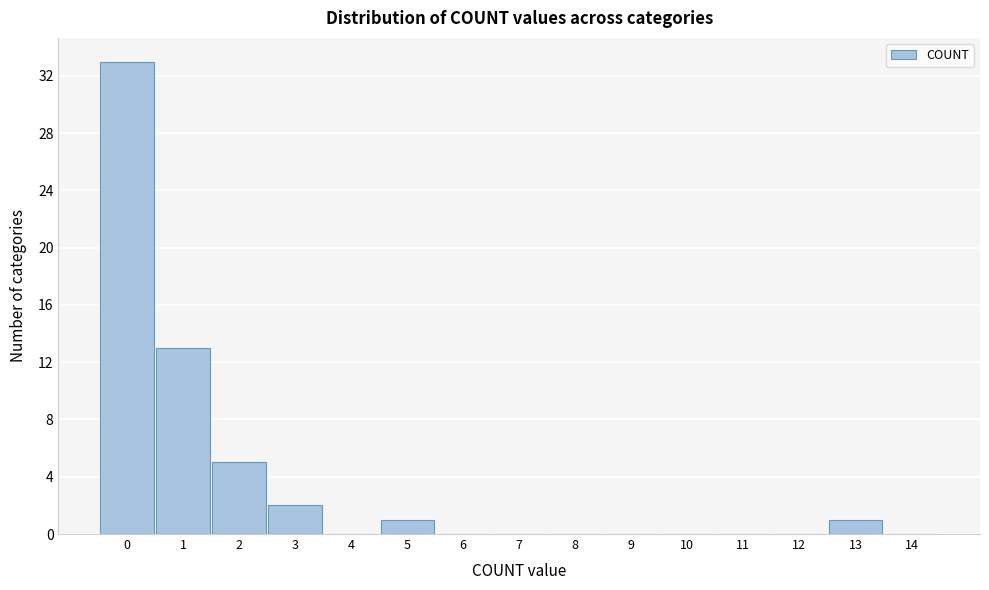

Reading left to right, transcribe this chart: for each bar, give the range it covers on the x-axis and its height. The values are not printed on the chart, so give them approximately, as read against the axis.

-0.5 to 0.5: 33
0.5 to 1.5: 13
1.5 to 2.5: 5
2.5 to 3.5: 2
3.5 to 4.5: 0
4.5 to 5.5: 1
5.5 to 6.5: 0
6.5 to 7.5: 0
7.5 to 8.5: 0
8.5 to 9.5: 0
9.5 to 10.5: 0
10.5 to 11.5: 0
11.5 to 12.5: 0
12.5 to 13.5: 1
13.5 to 14.5: 0